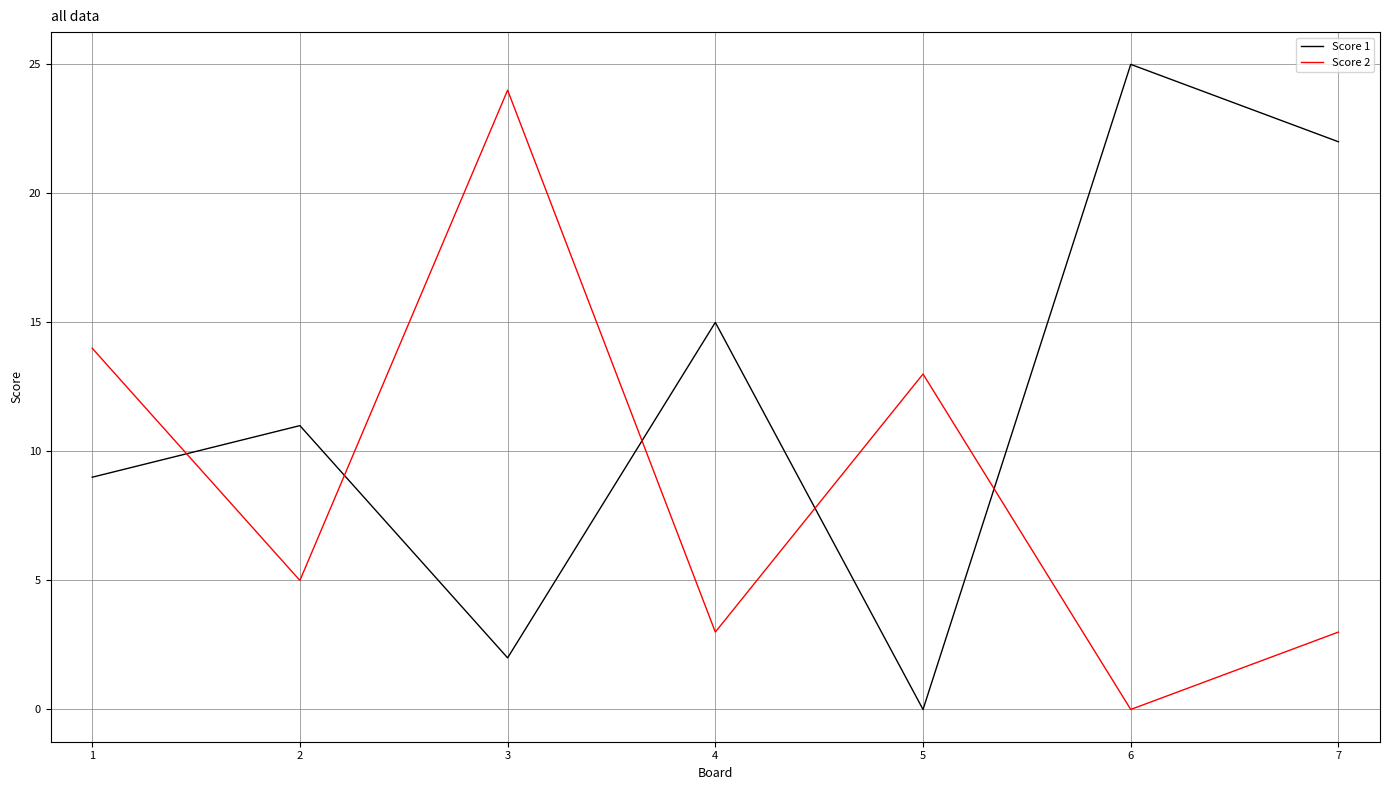

Is the value of Score 1 at 4 greater than the value of Score 2 at 1?

Yes